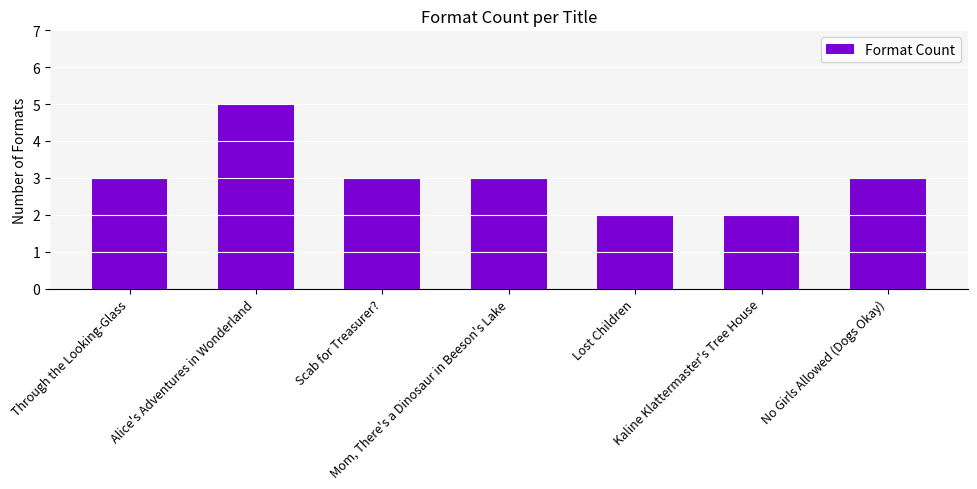

True or false: the data shows 3 at Through the Looking-Glass.

True